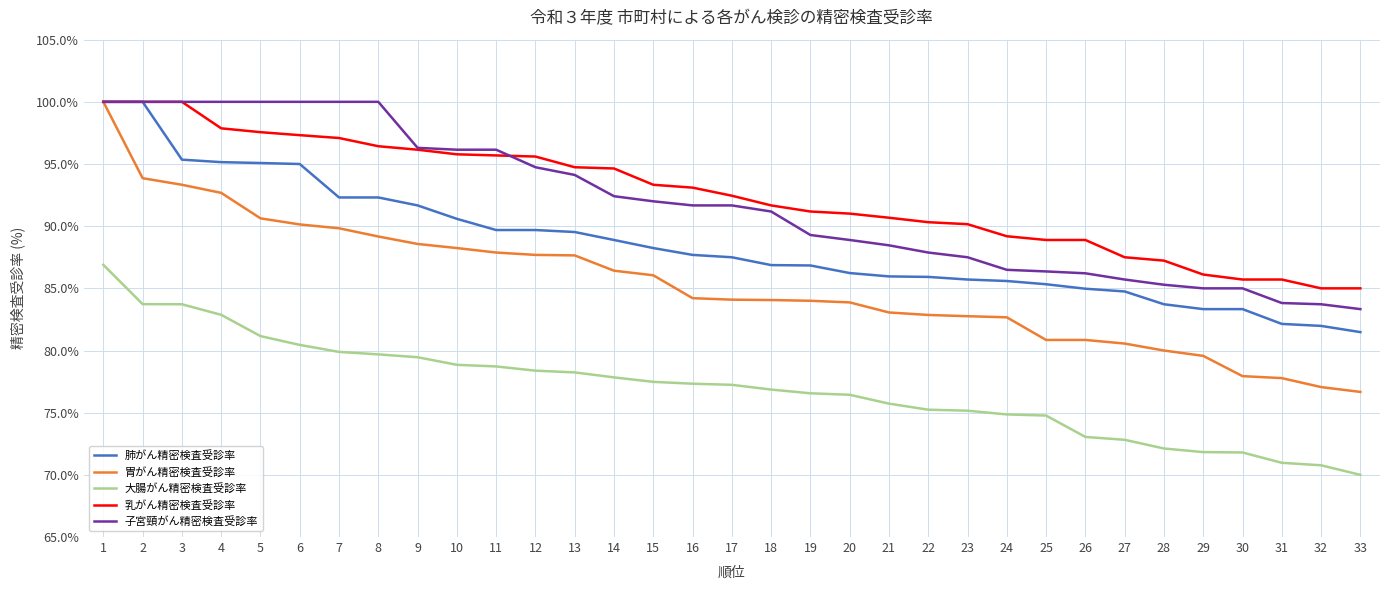

True or false: 大腸がん精密検査受診率 and 胃がん精密検査受診率 intersect in this chart.

False